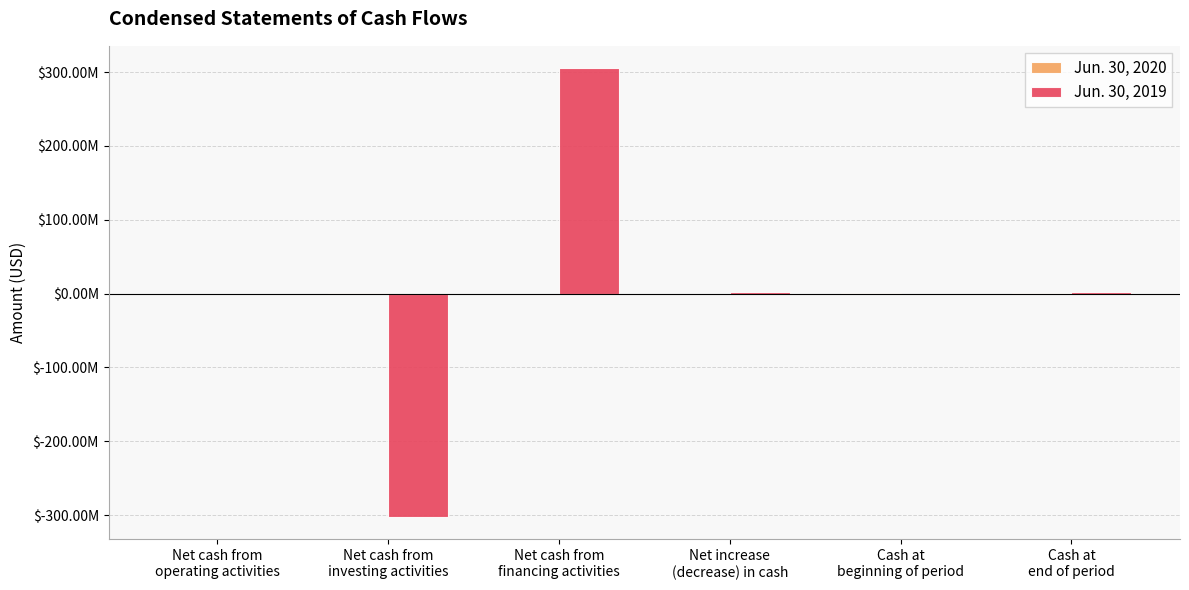

Between Net cash from
investing activities and Cash at
end of period, which is larger?

Cash at
end of period